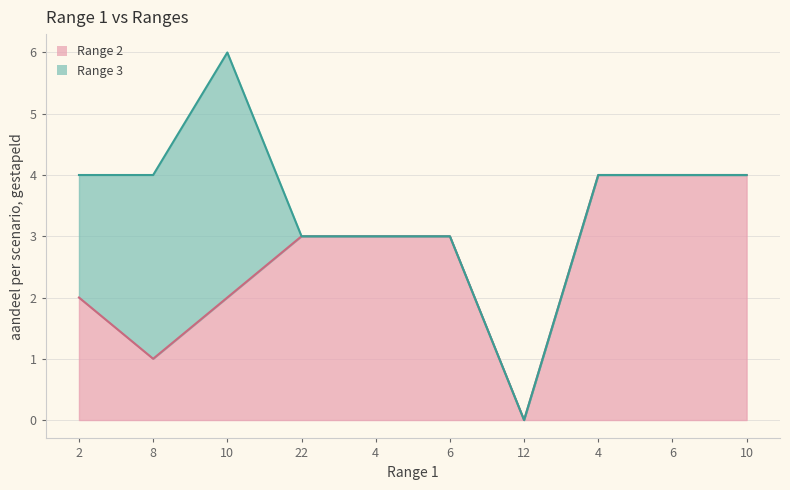

Where does the data first go above 3?

4